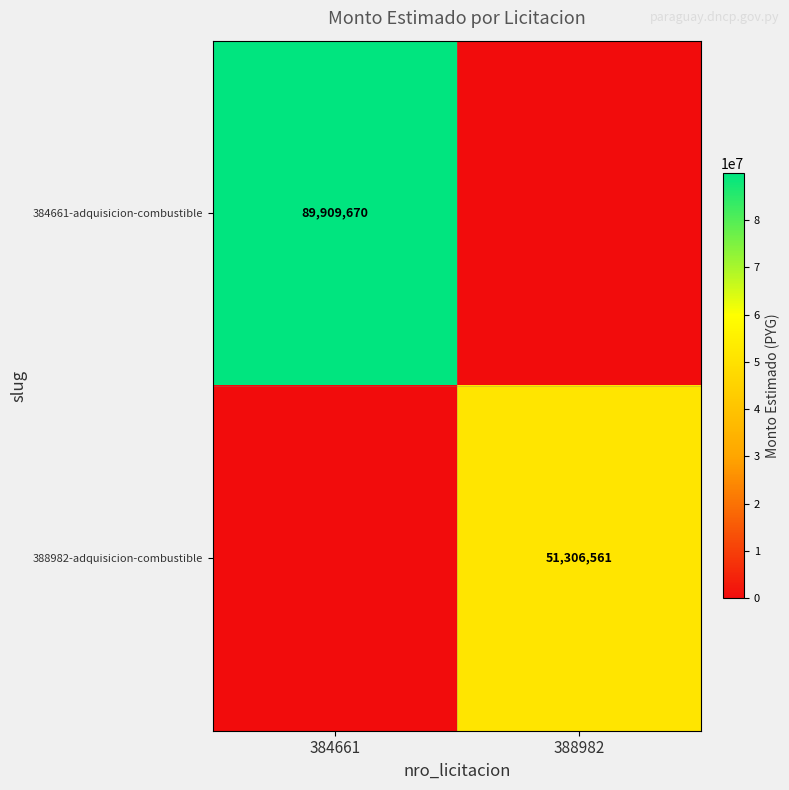

The value of 388982-adquisicion-combustible at 388982 is 73864606. True or false?

False